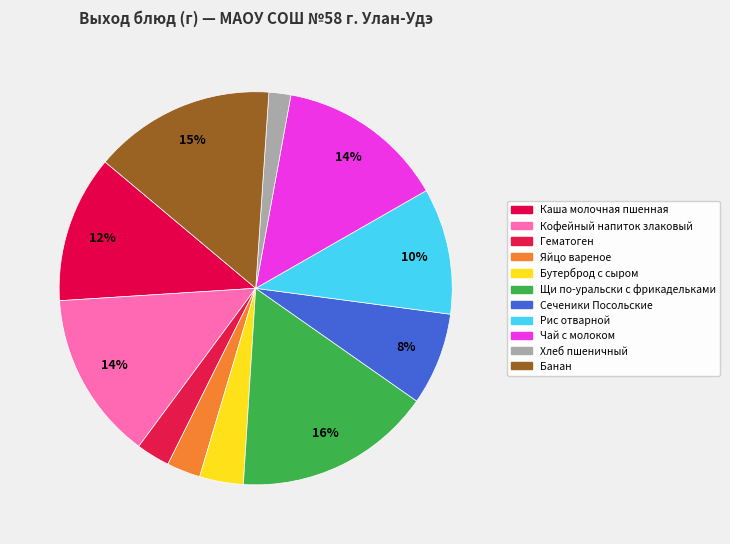

To the nearest percent, what is the combined percentage of Щи по-уральски с фрикадельками and Гематоген?

19%